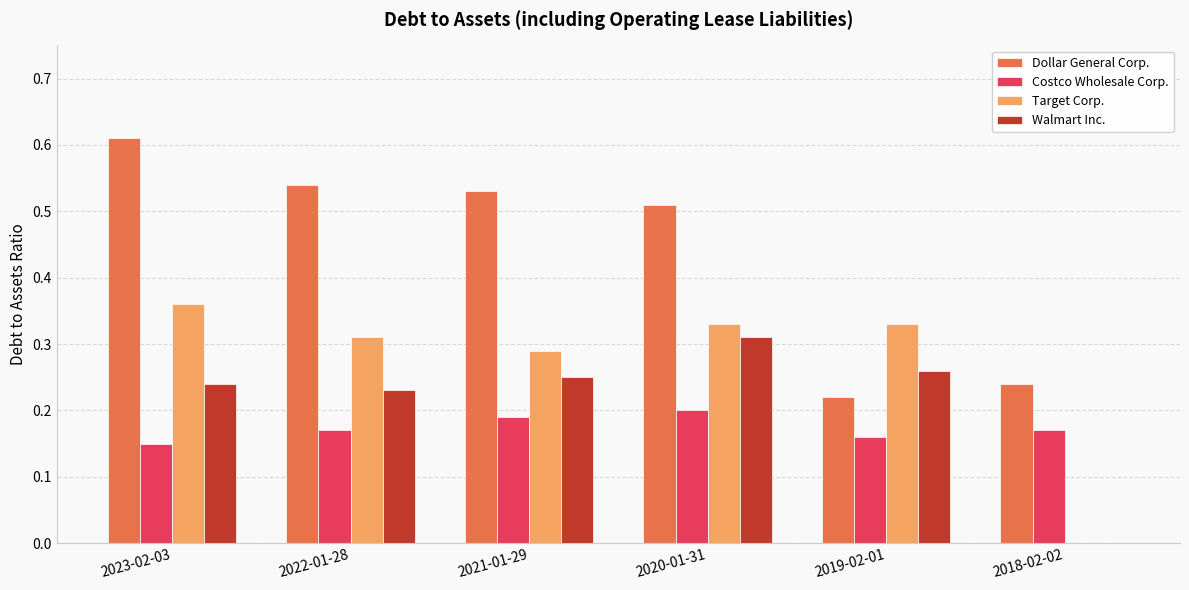

The Costco Wholesale Corp. series shows 0.1 at 2019-02-01. True or false?

False